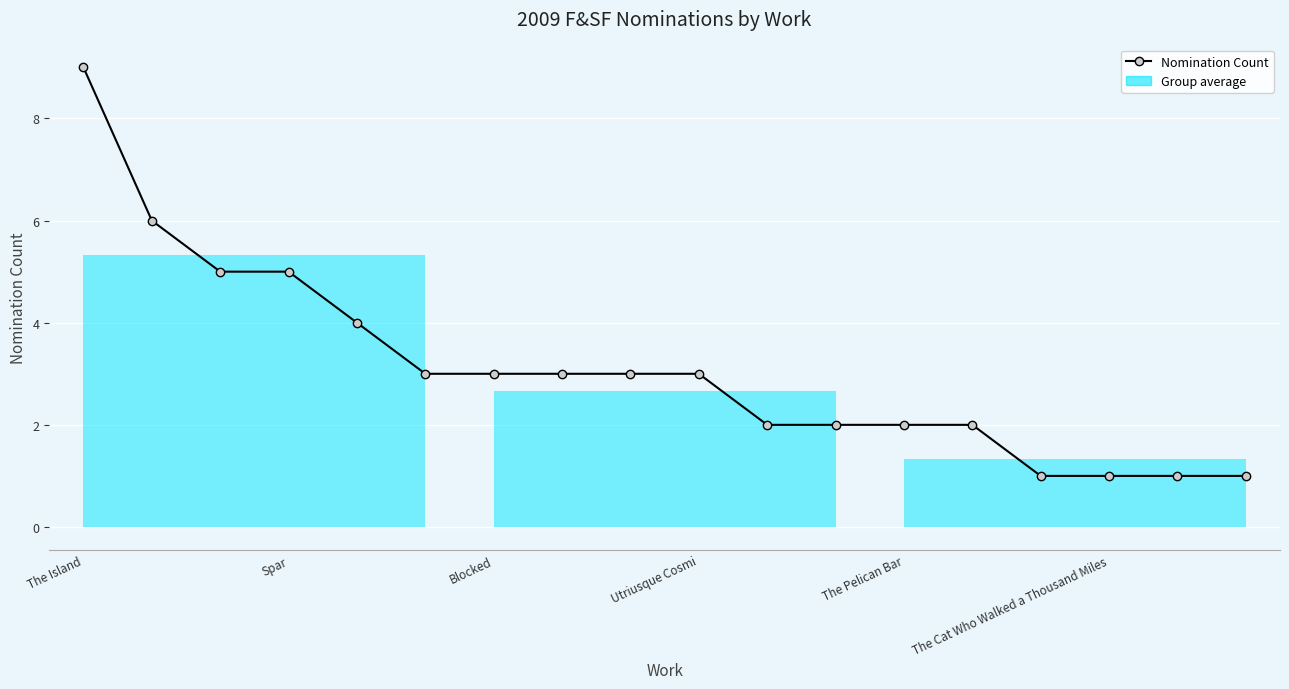

What is the average value?

3